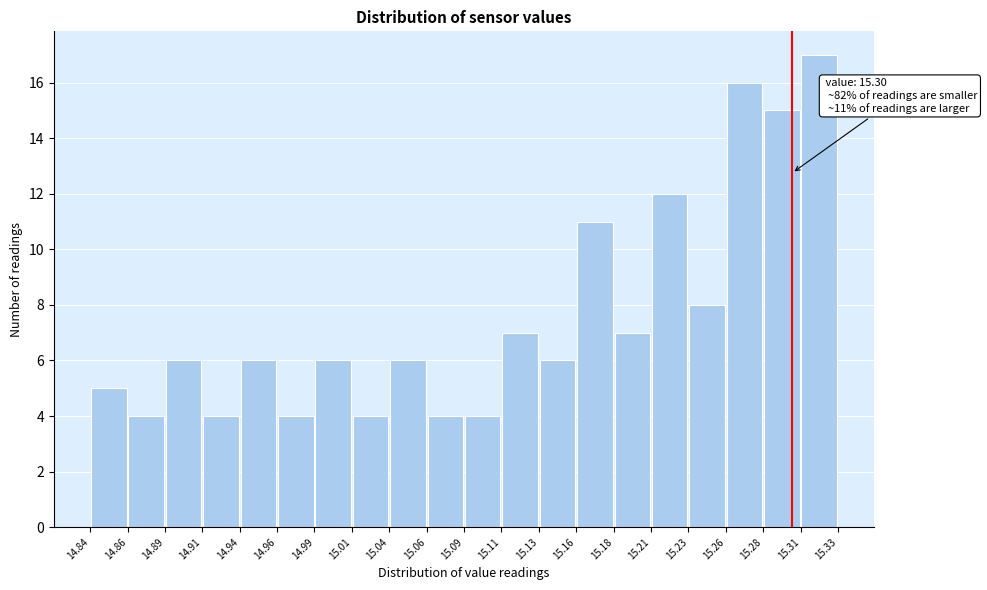

Over which range of the x-axis is the bar tallest?

15.31 to 15.33